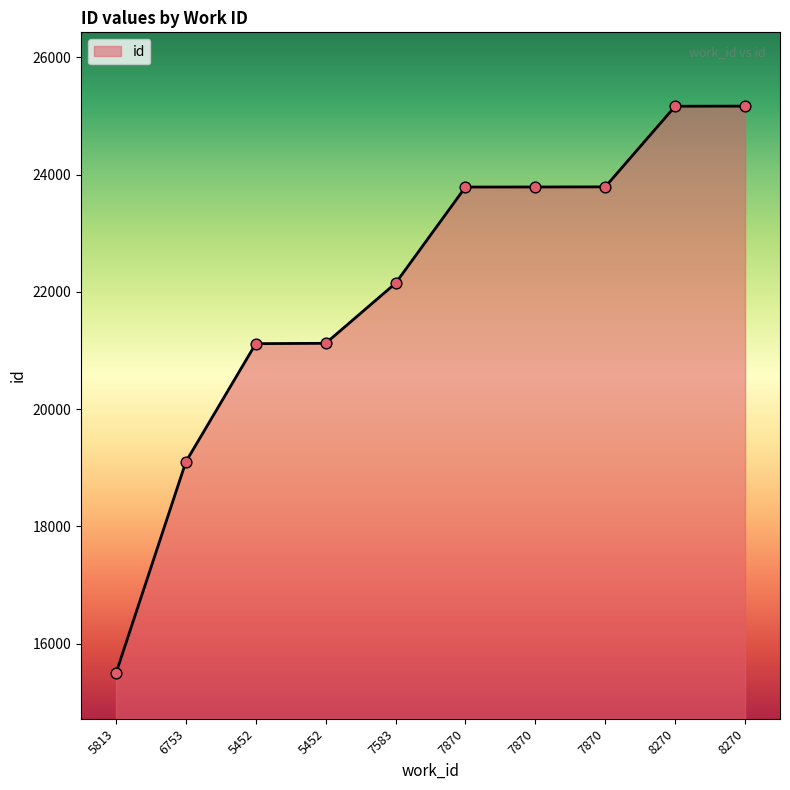

What is the ratio of the value at 7870 to the value at 7583?

1.1